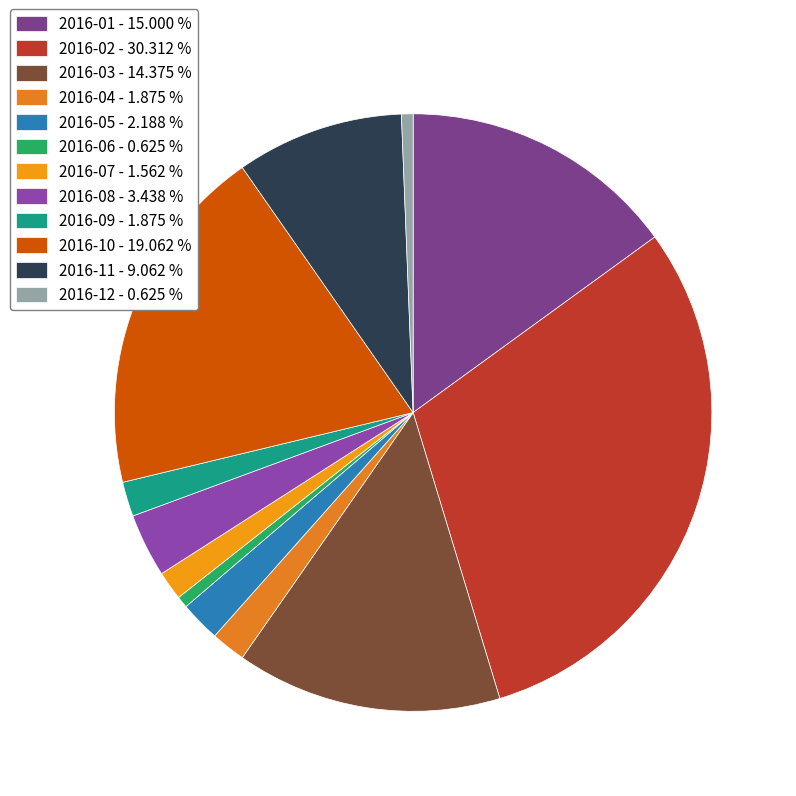

How many slices are in this pie chart?

12